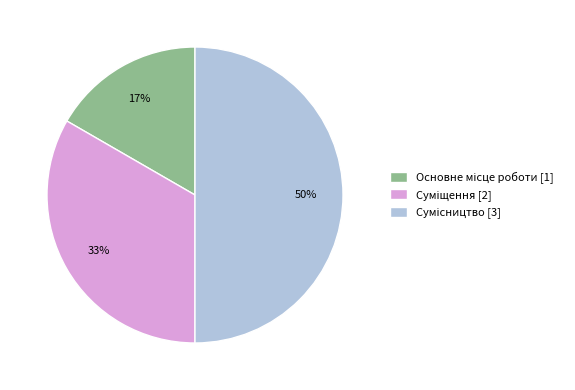

How many slices are in this pie chart?

3